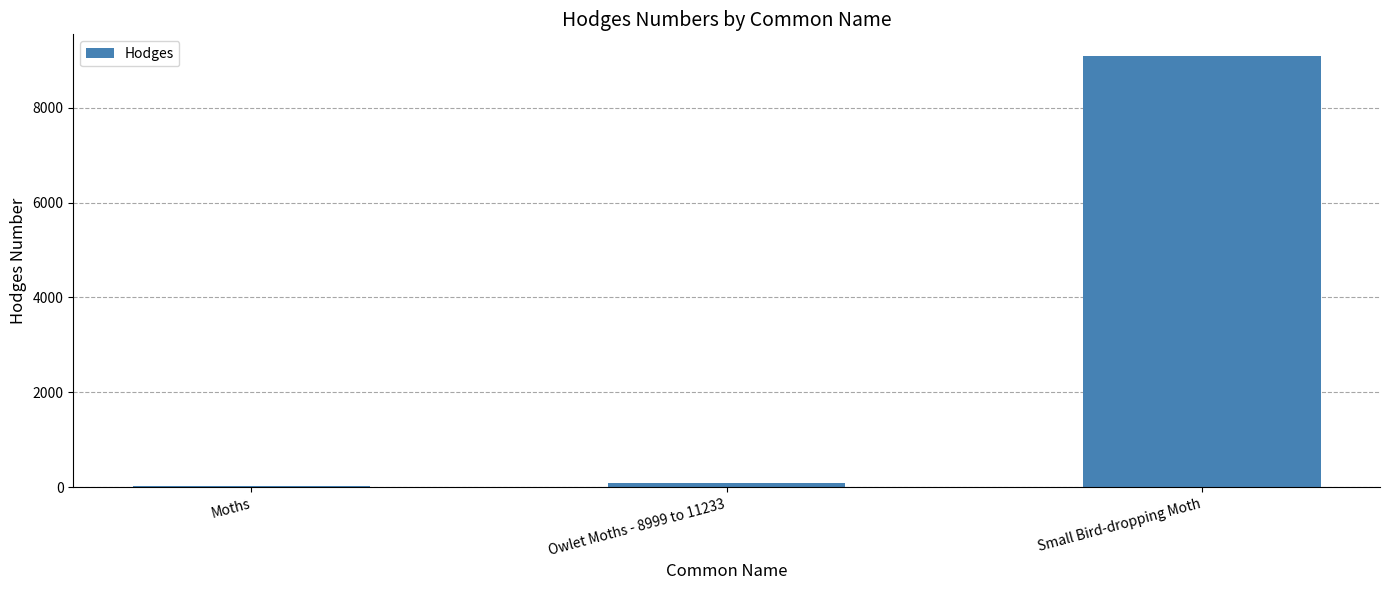

What position from the right is Owlet Moths - 8999 to 11233?

2